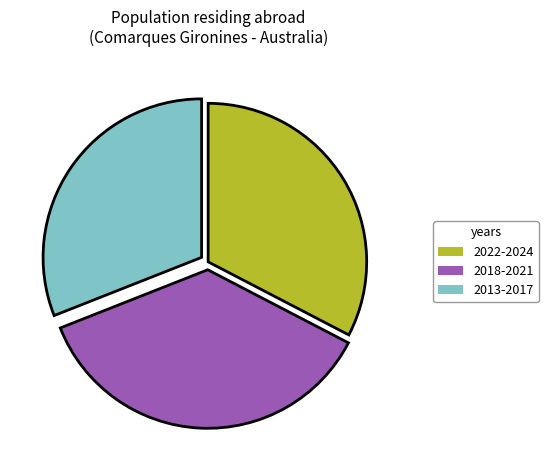

Is 2022-2024 the majority of the pie?

No